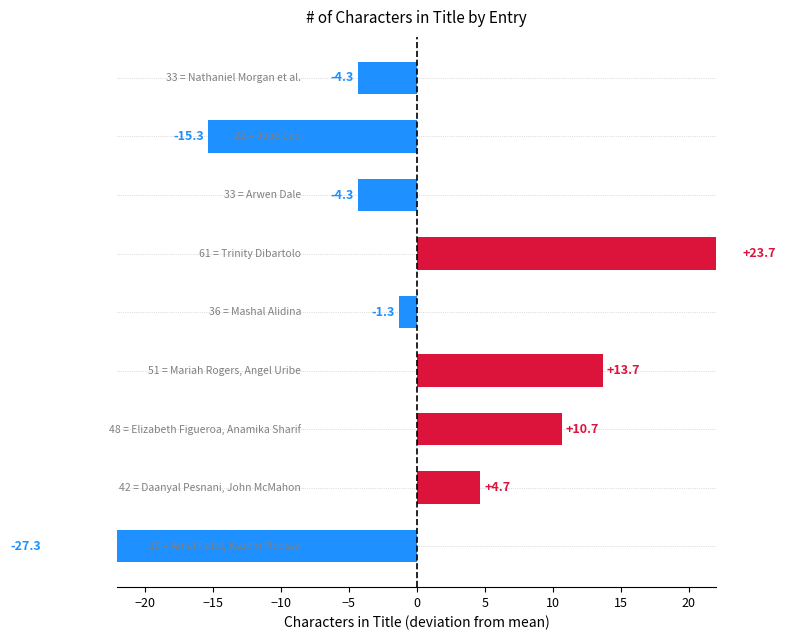

Between −25 and 5, which is larger?

5